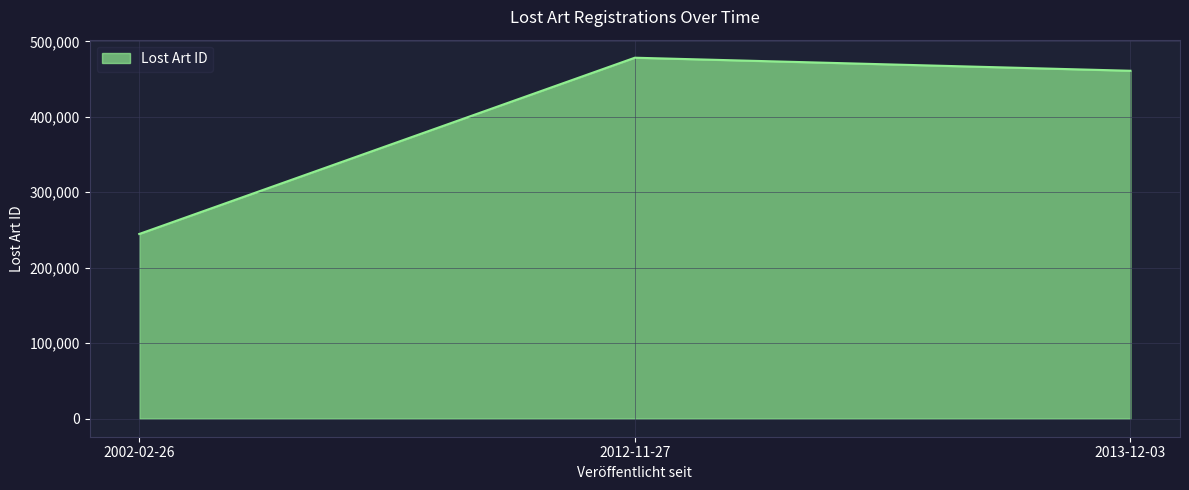

List the labels in order of value, smallest first.

2002-02-26, 2013-12-03, 2012-11-27